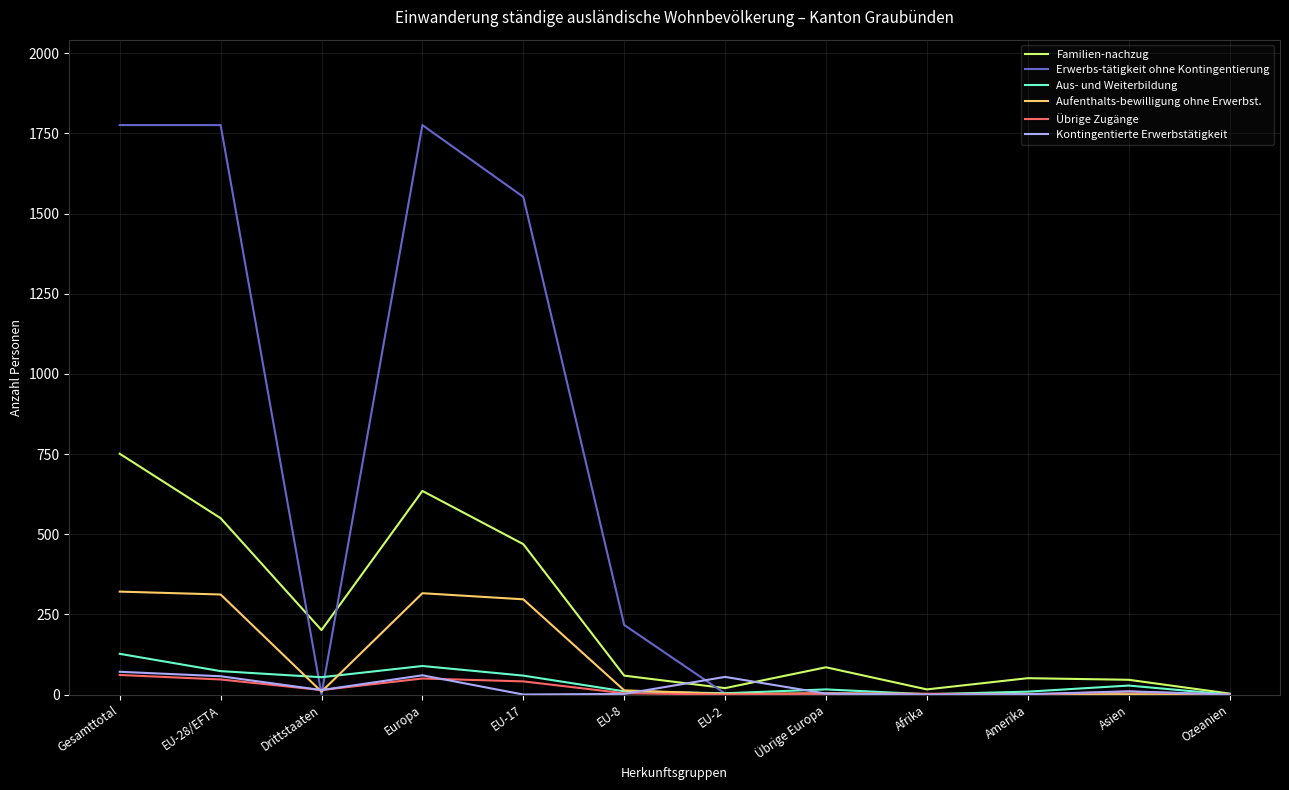

What is the difference between the maximum and minimum values in the Aus- und Weiterbildung series?

127